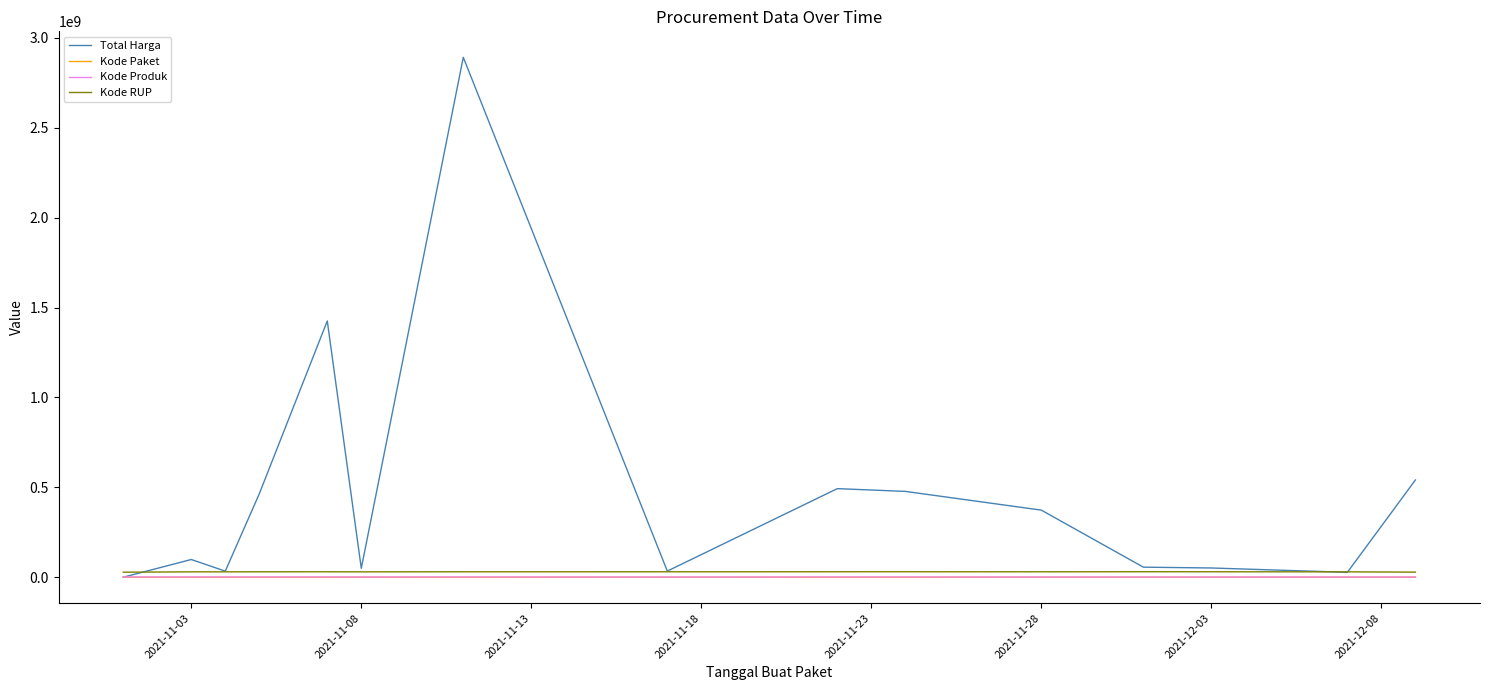

At how many categories does at least one series exceed 590779210?

2